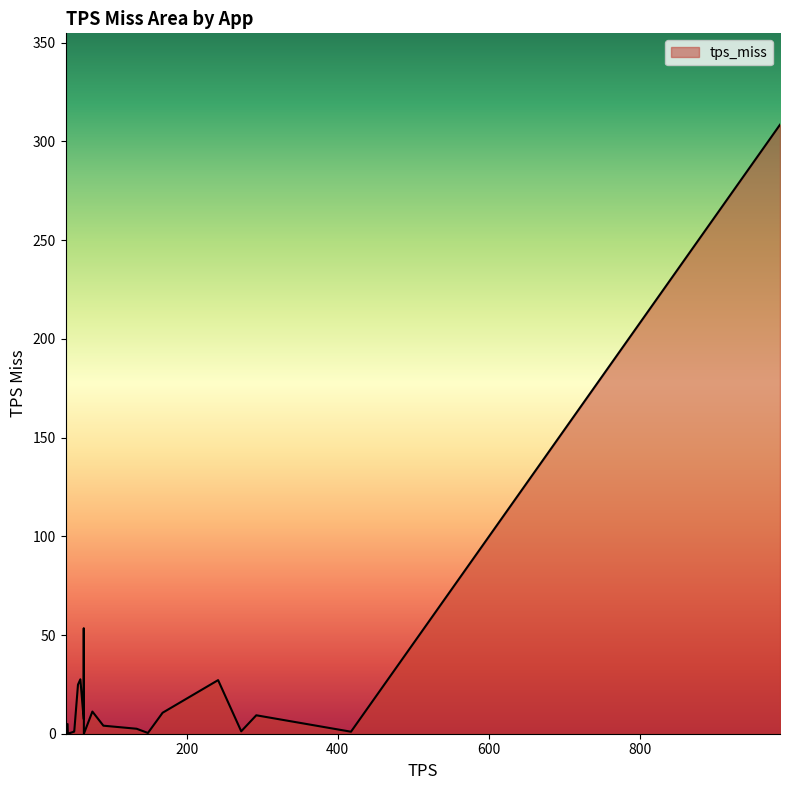

What is the difference between the maximum and minimum values?

308.5